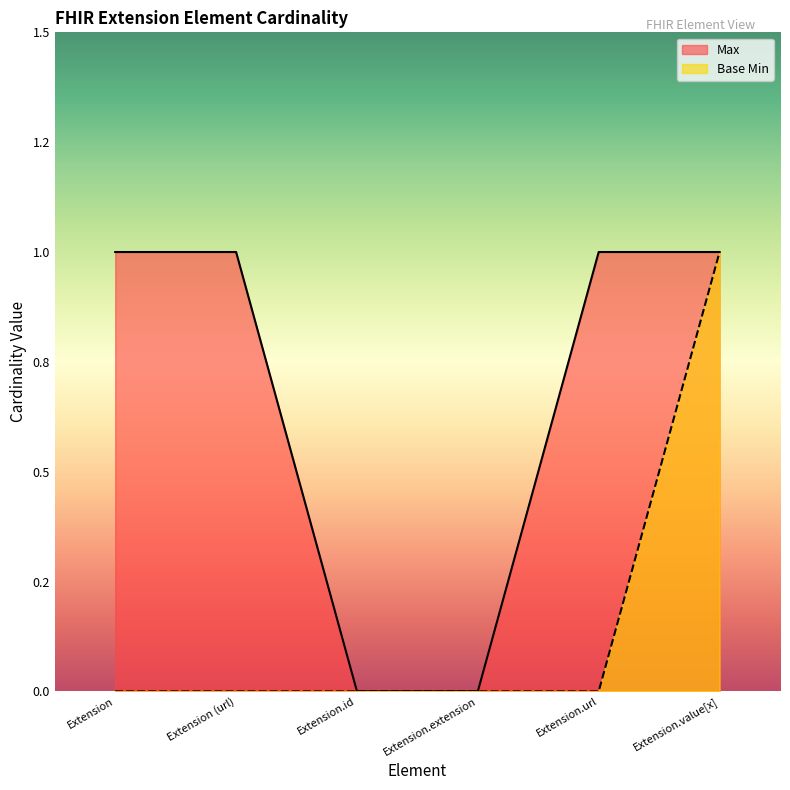

Reading left to right, list all the values displayed in this chart.

Max: Extension=1	Extension (url)=1	Extension.id=0	Extension.extension=0	Extension.url=1	Extension.value[x]=1
Base Min: Extension=0	Extension (url)=0	Extension.id=0	Extension.extension=0	Extension.url=0	Extension.value[x]=1